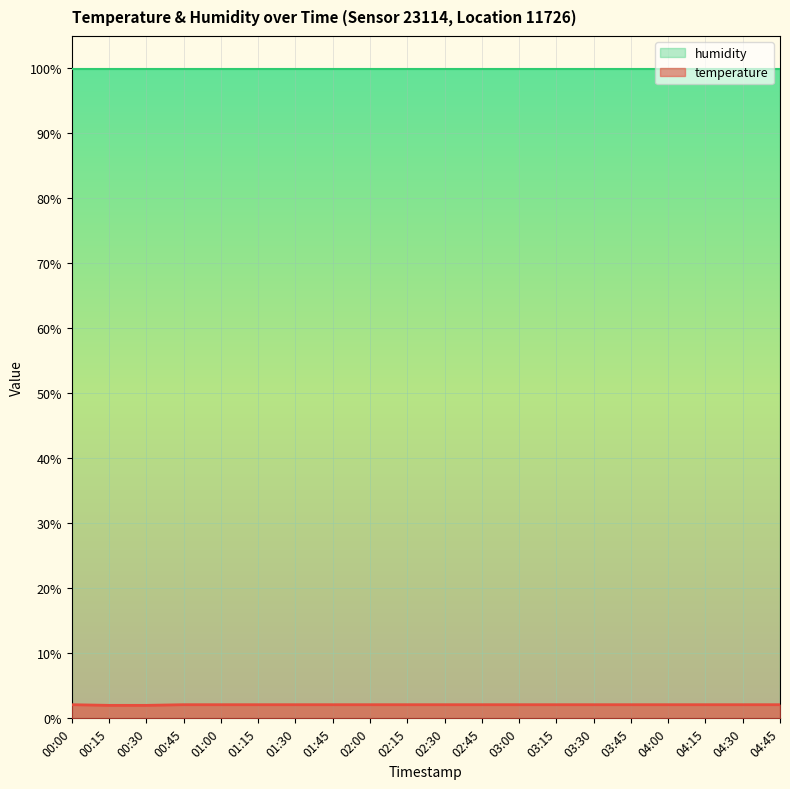

What is the smallest value displayed?

2.0